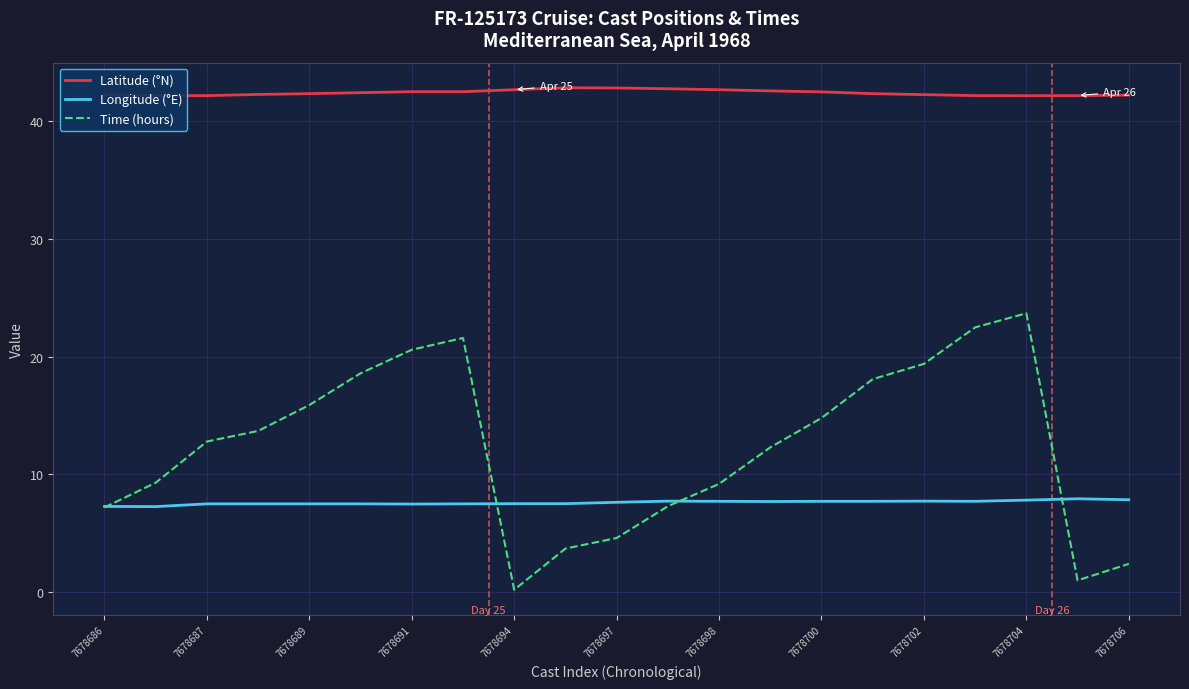

Which series has the largest total across all categories?

Latitude (°N)